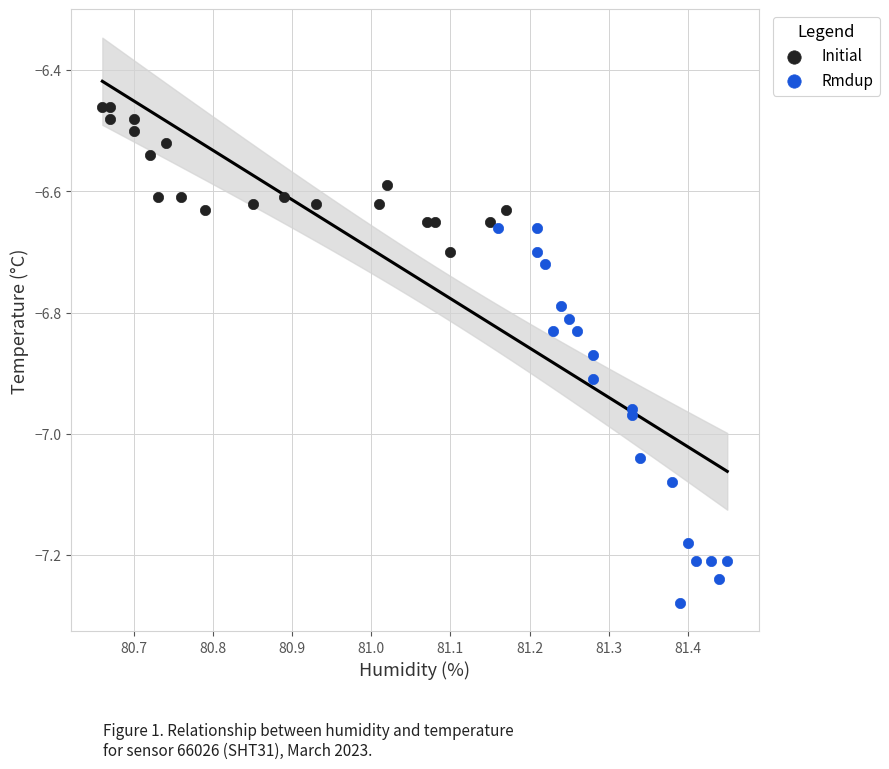

Which series has the widest spread of Y values?

Rmdup